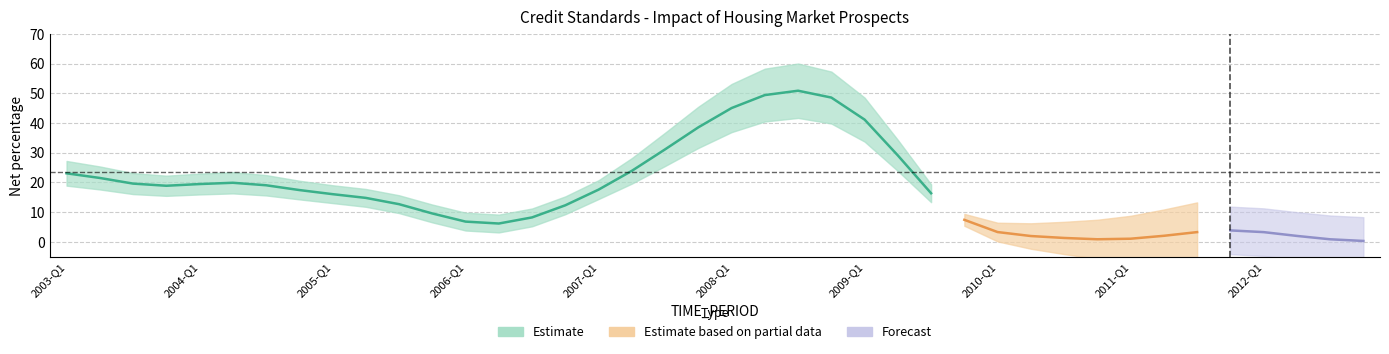

How many values are below 15?

18